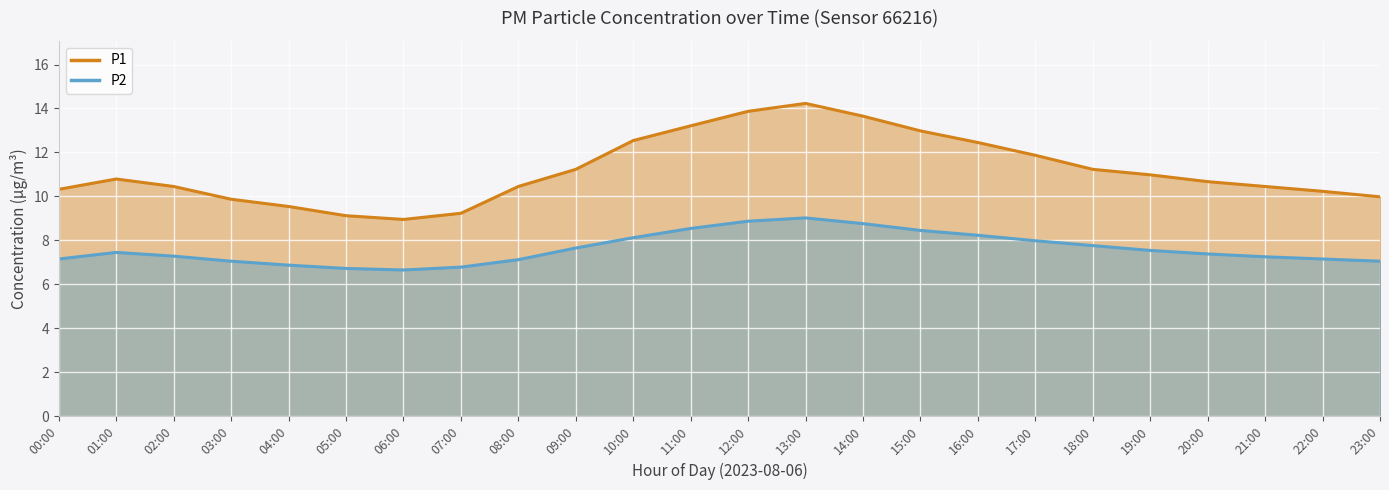

What position from the right is 14:00?

10